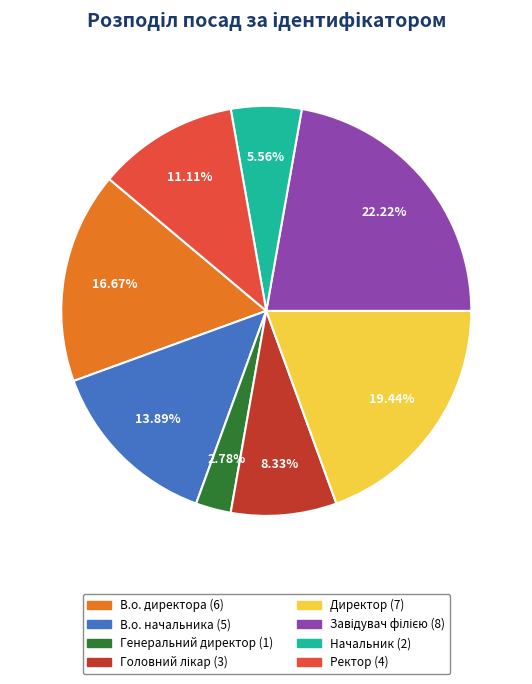

Which category has the smallest portion of the pie?

Генеральний директор